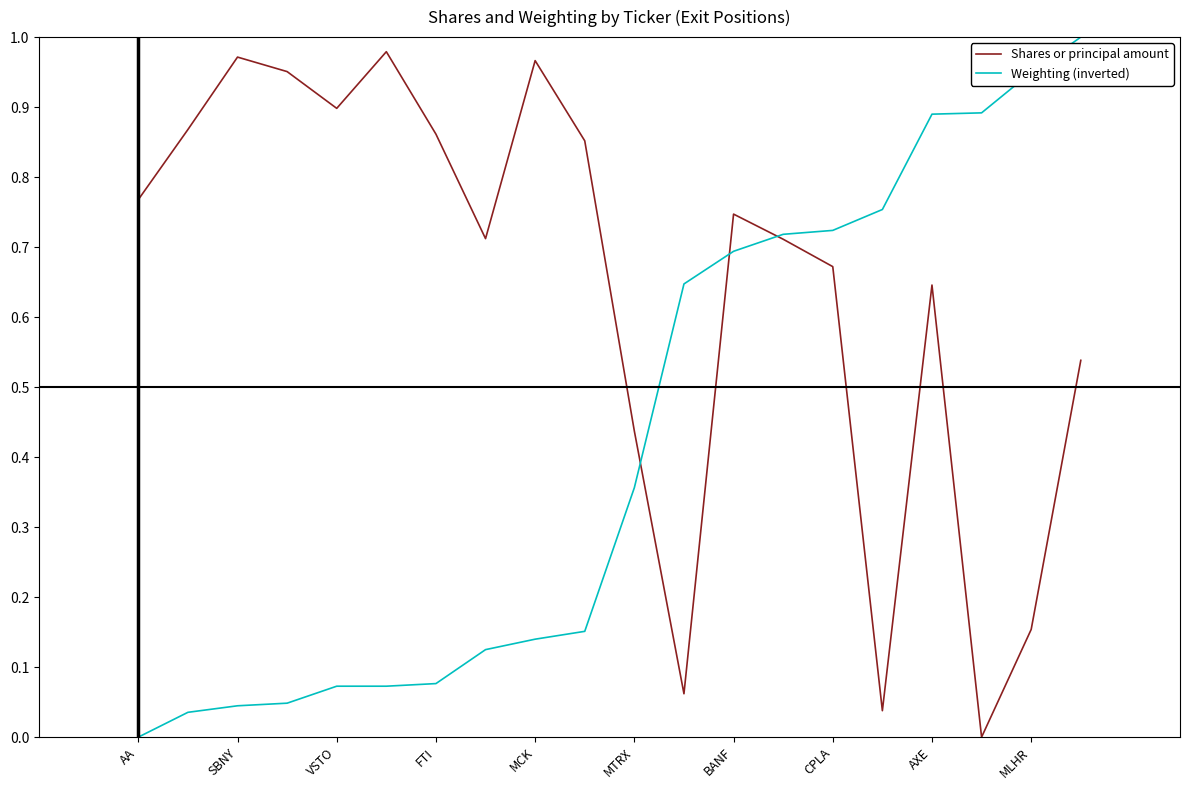

Which series has the widest spread of values?

Weighting (inverted)